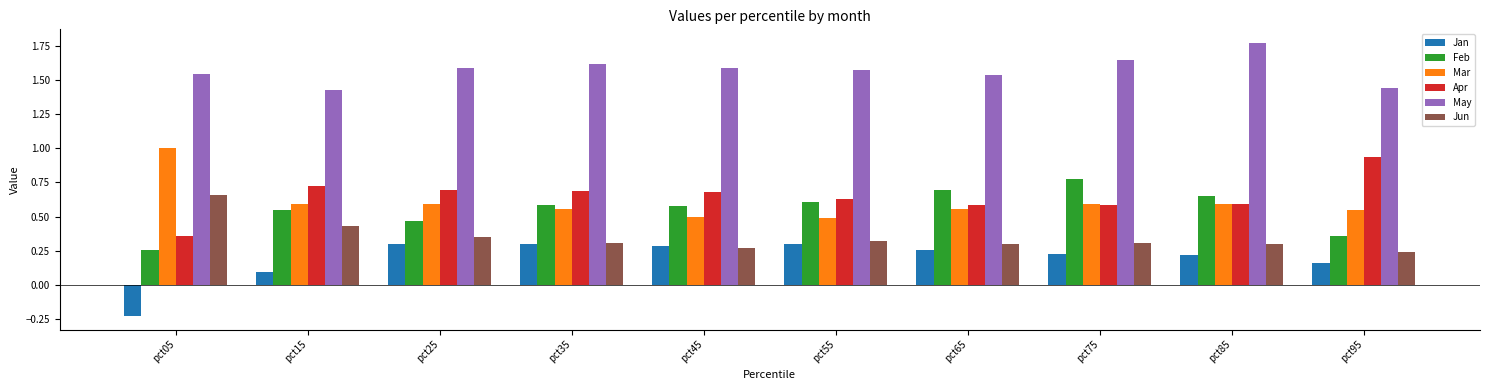

What is the difference between the highest and lowest values at pct45?

1.3